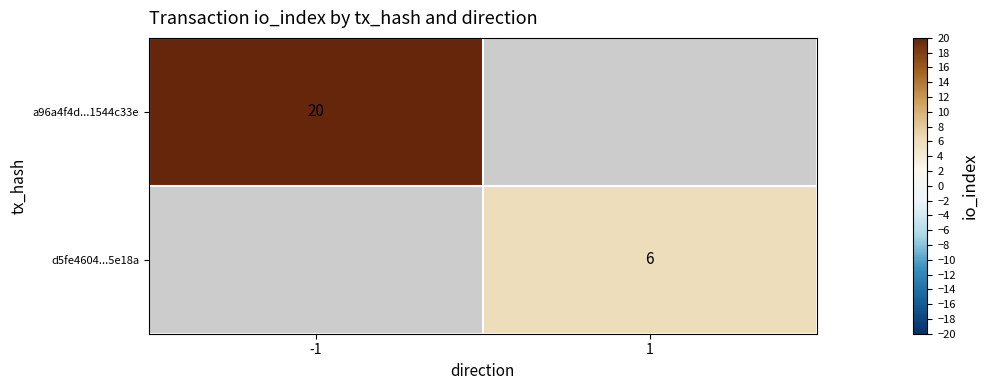

Is the value of d5fe4604...5e18a at 1 greater than the value of a96a4f4d...1544c33e at -1?

No